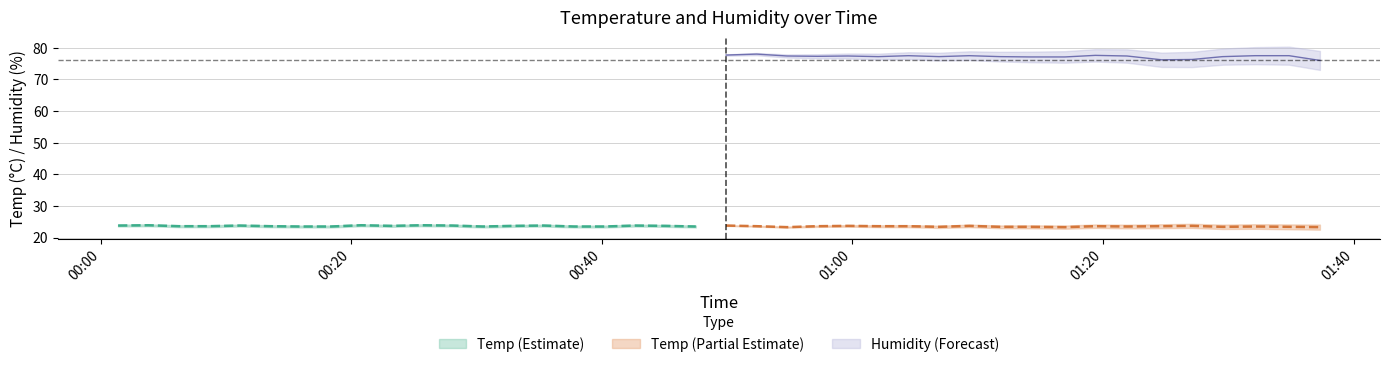

What is the difference between the second highest and minimum values in the Humidity series?

2.0